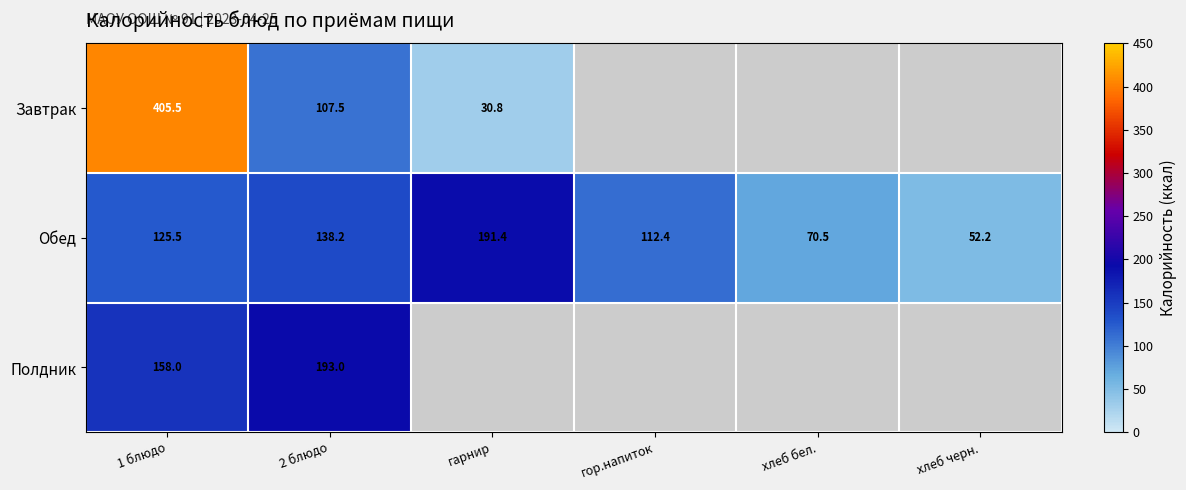

List the series in order of their overall mean, highest first.

Завтрак, Обед, Полдник